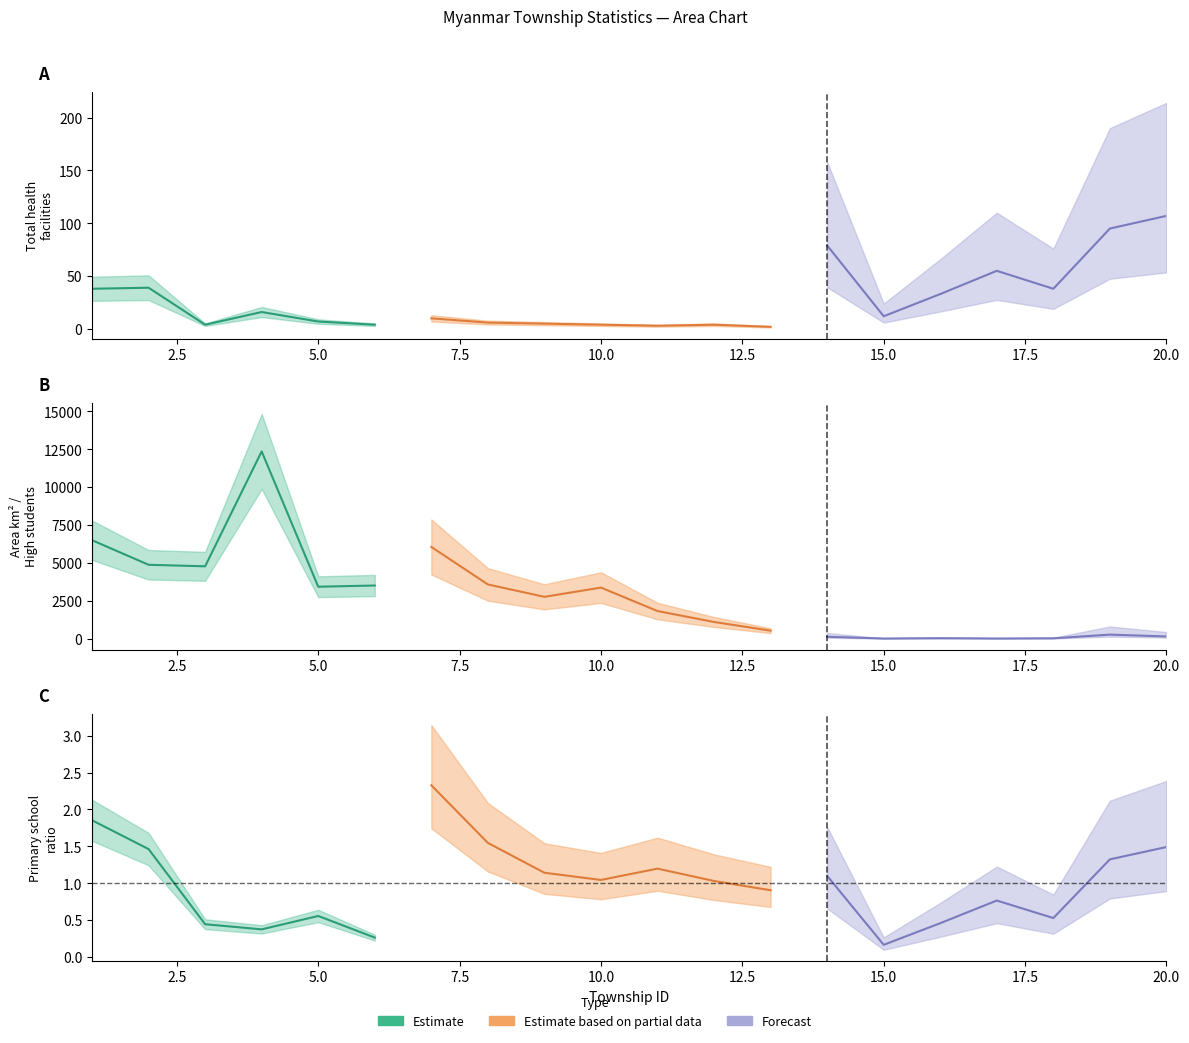

What is the value of the area_km2 point at the 2nd from the left?

4877